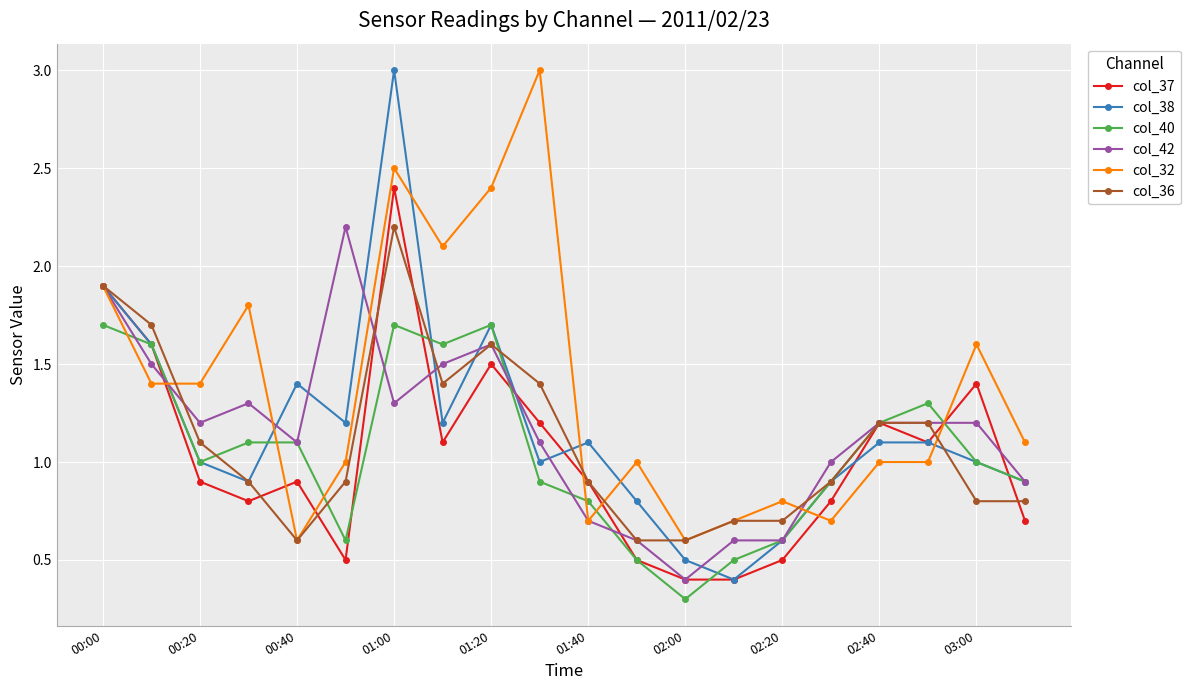

What is the minimum value shown in the chart?

0.3